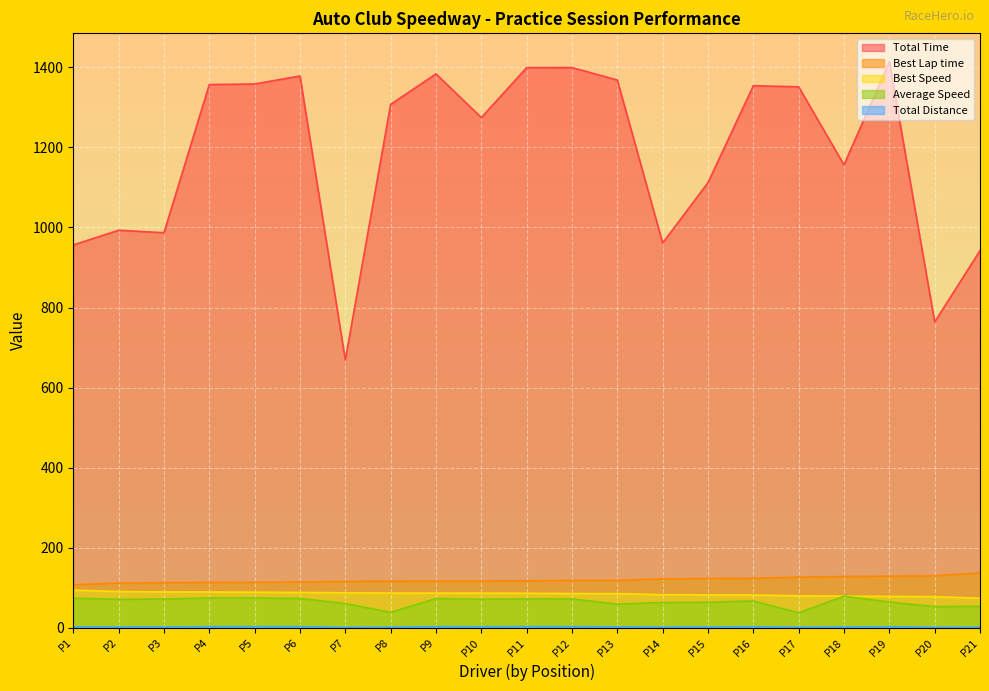

True or false: Best Lap time and Average Speed cross at least once.

False